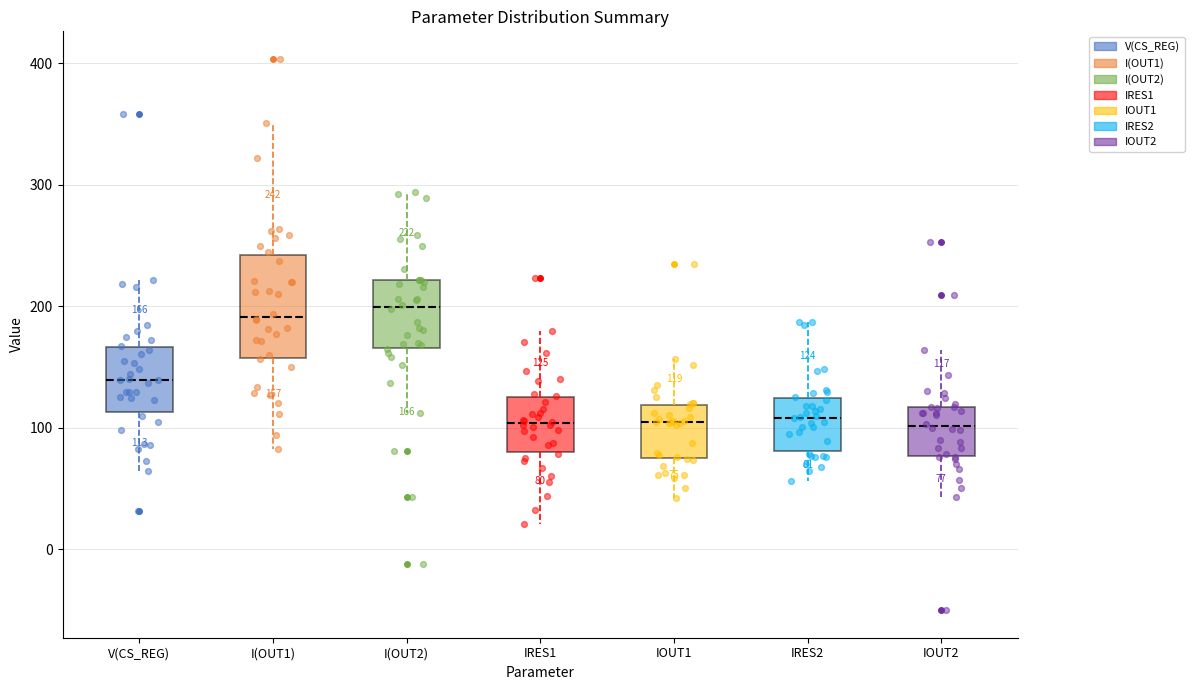

Which box is the tallest, from its lower edge to its upper edge?

I(OUT1)